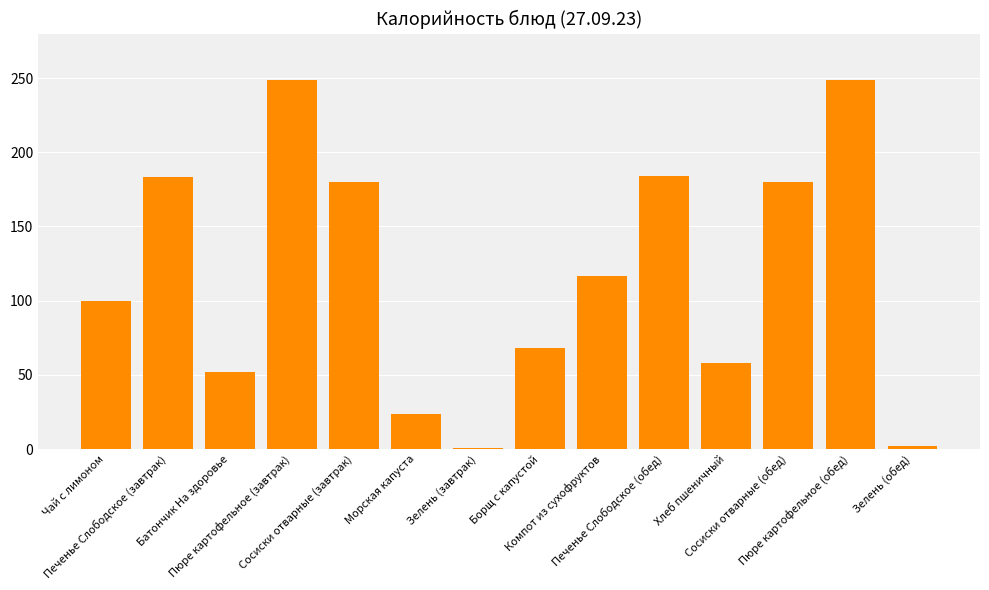

What position from the right is Компот из сухофруктов?

6